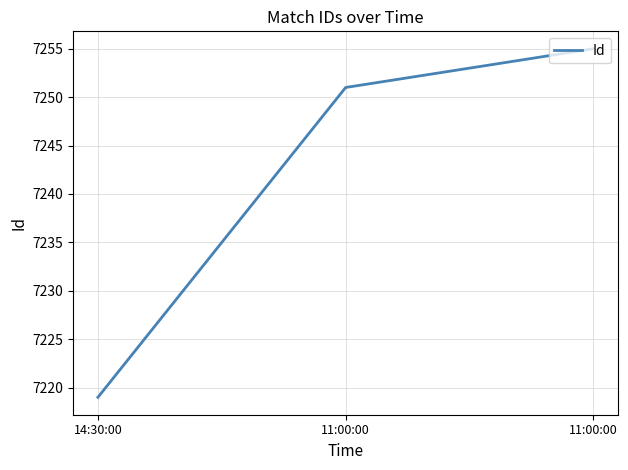

How many values are below 7251?

1